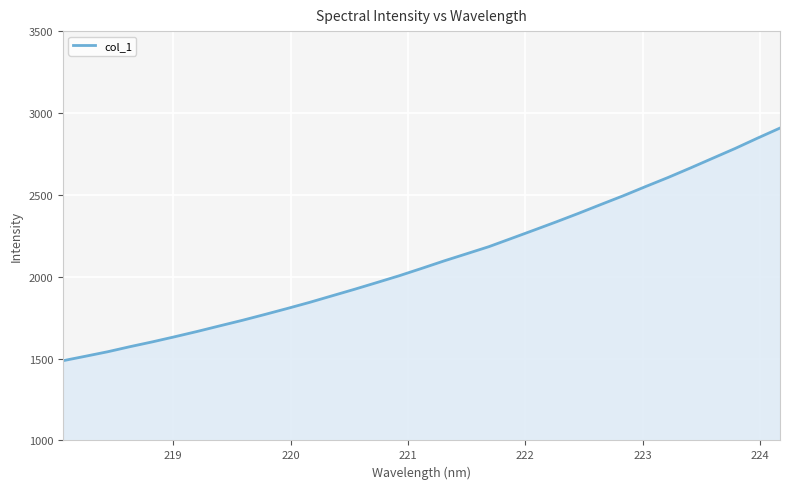

How many lines are shown in the chart?

1